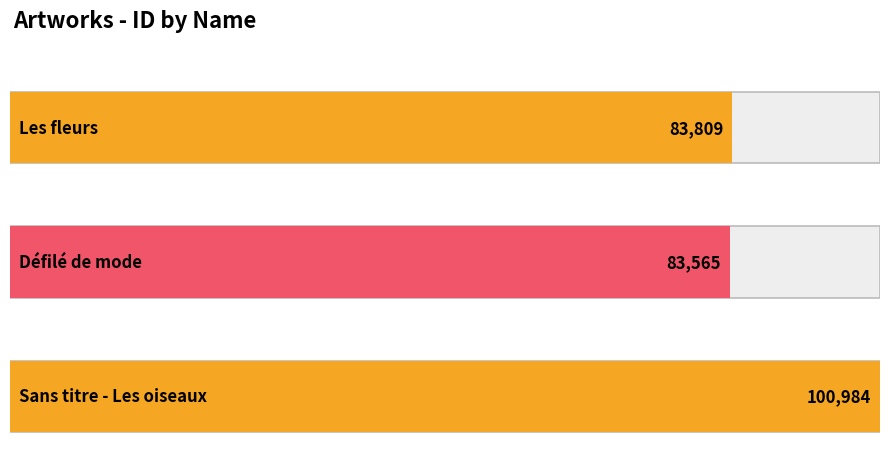

At which category does the chart reach its minimum across all series?

Défilé de mode